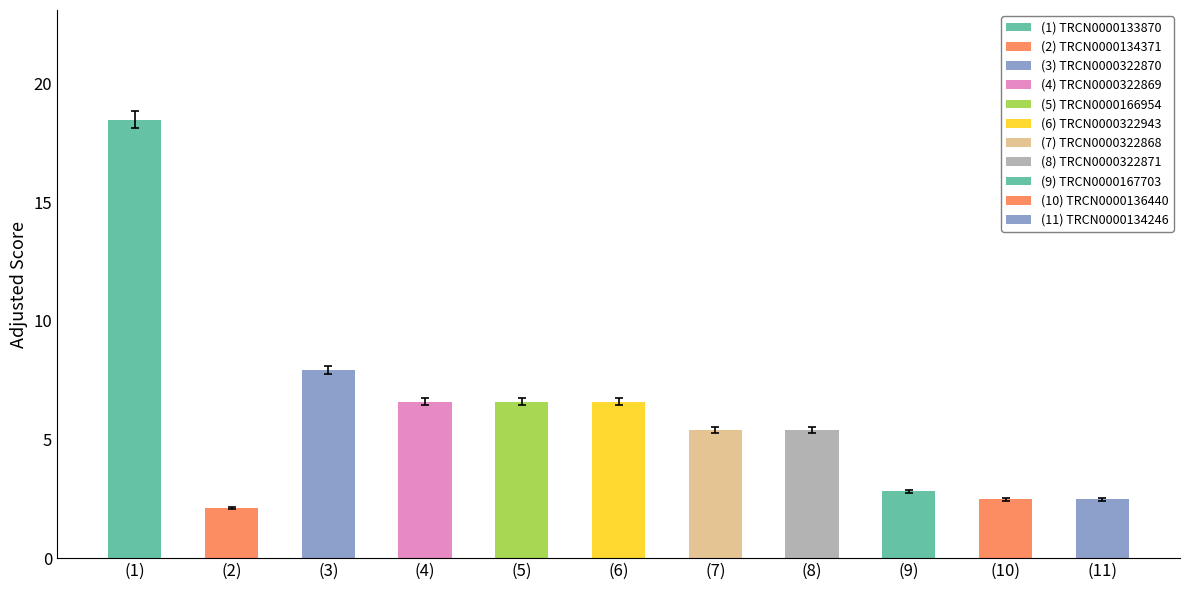

What is the label of the 9th bar from the left?

TRCN0000167703